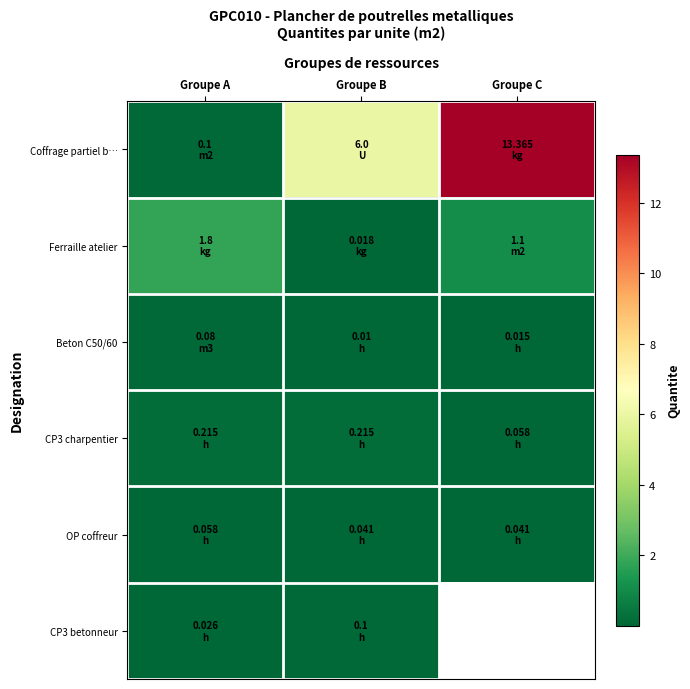

How many positive values does the CP3 betonneur series have?

2